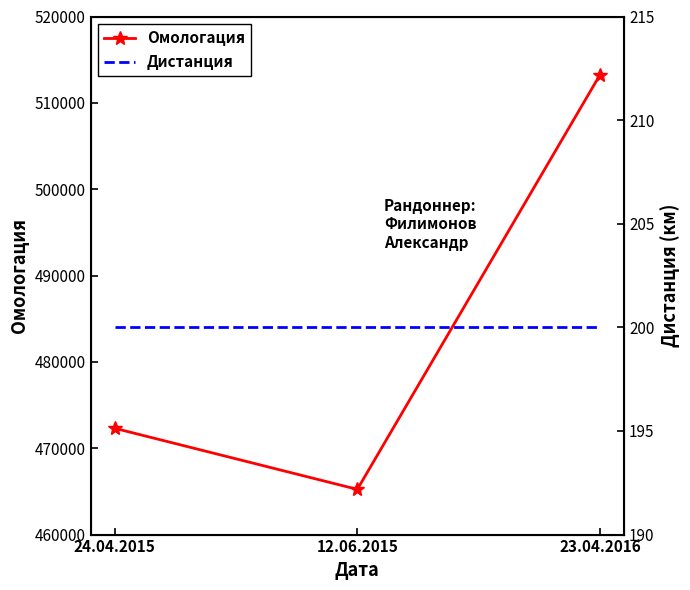

Reading left to right, what are all the values shown in this chart?

Омологация: 24.04.2015=472308	12.06.2015=465236	23.04.2016=513227
Дистанция: 24.04.2015=200	12.06.2015=200	23.04.2016=200